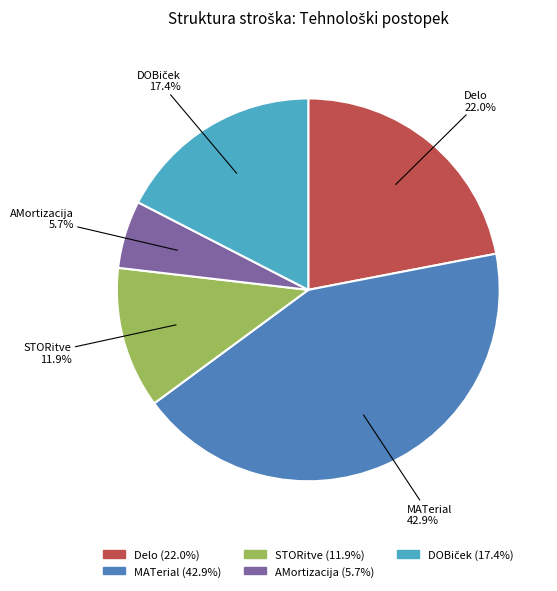

What is the largest slice in the pie chart?

MATerial